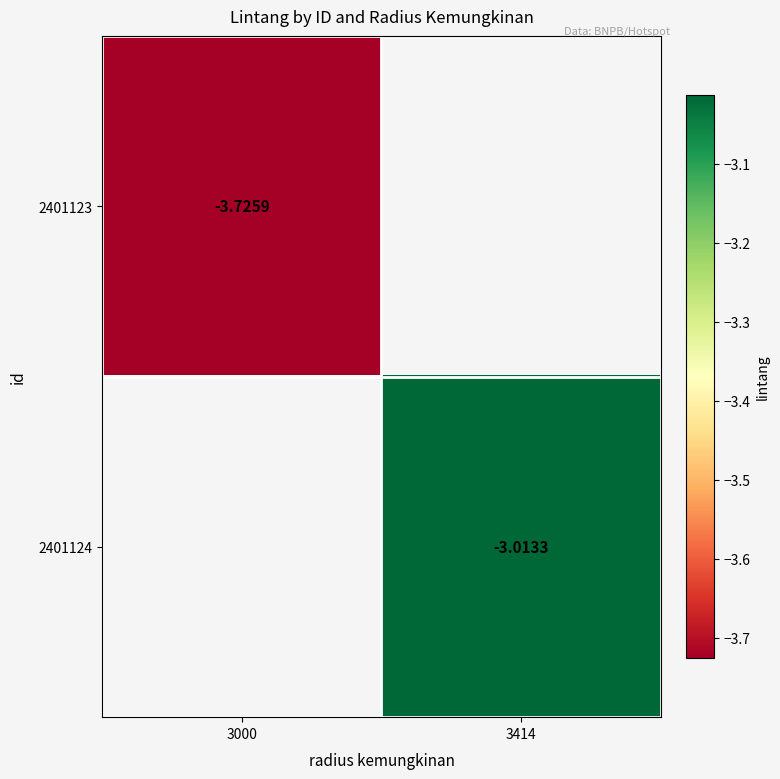

What is the greatest value displayed?

-3.0